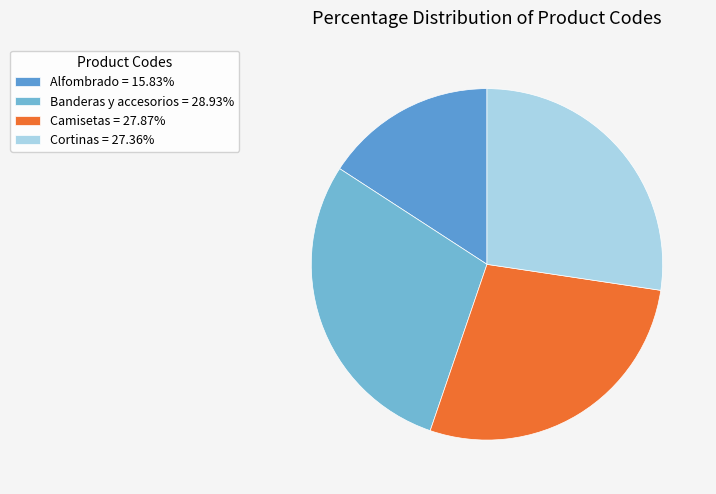

True or false: Banderas y accesorios accounts for 29% of the total.

True